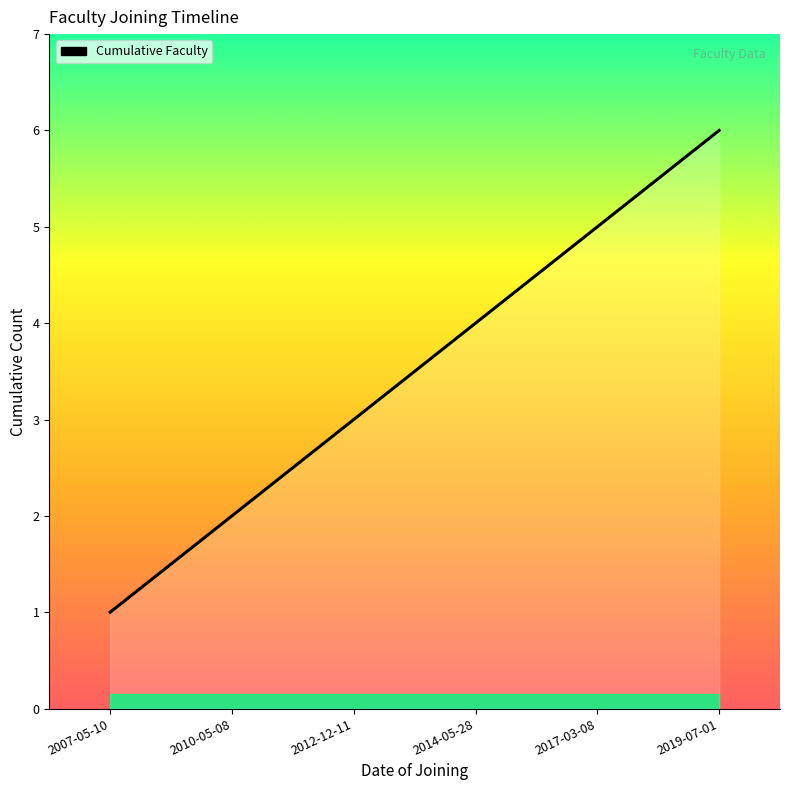

How many lines are shown in the chart?

1